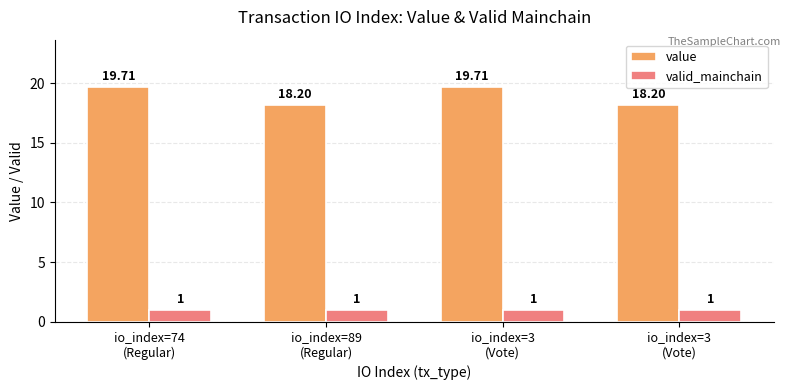

List the series in order of their overall mean, lowest first.

valid_mainchain, value